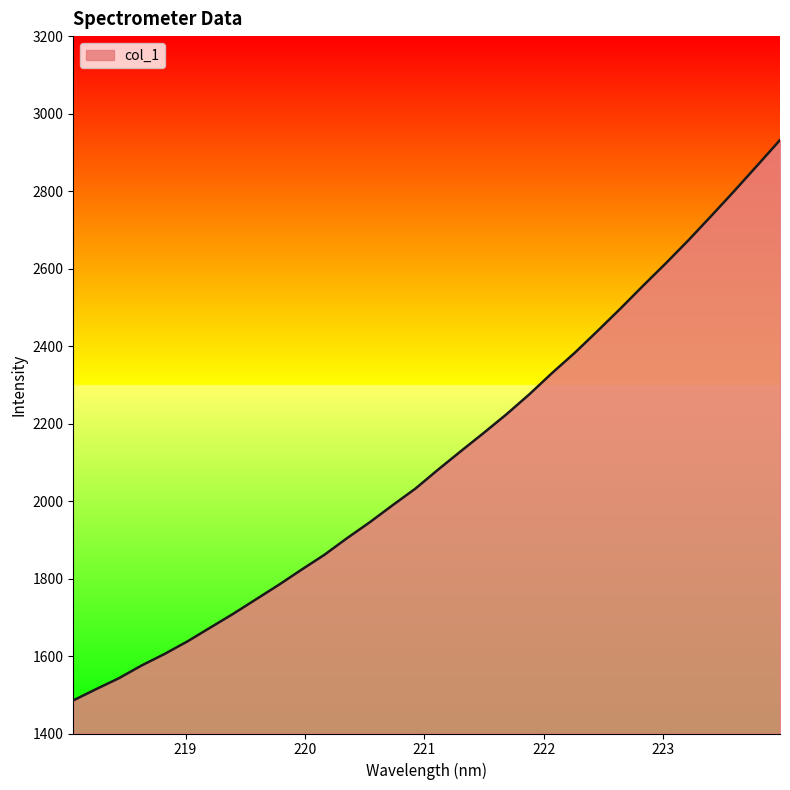

What is the greatest value displayed?

2931.8